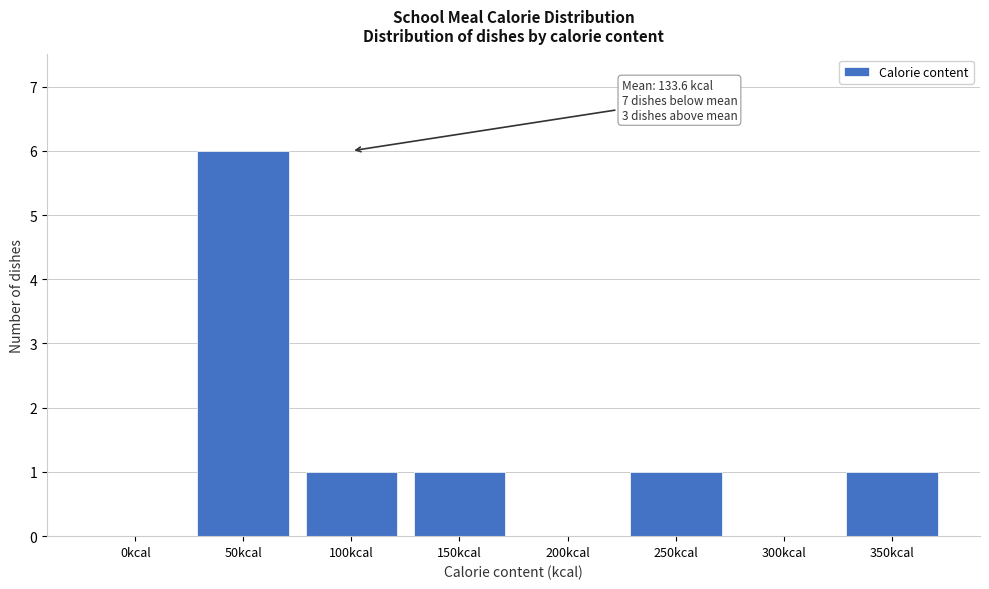

Reading left to right, what are all the values shown in this chart?

0kcal=0	50kcal=6	100kcal=1	150kcal=1	200kcal=0	250kcal=1	300kcal=0	350kcal=1